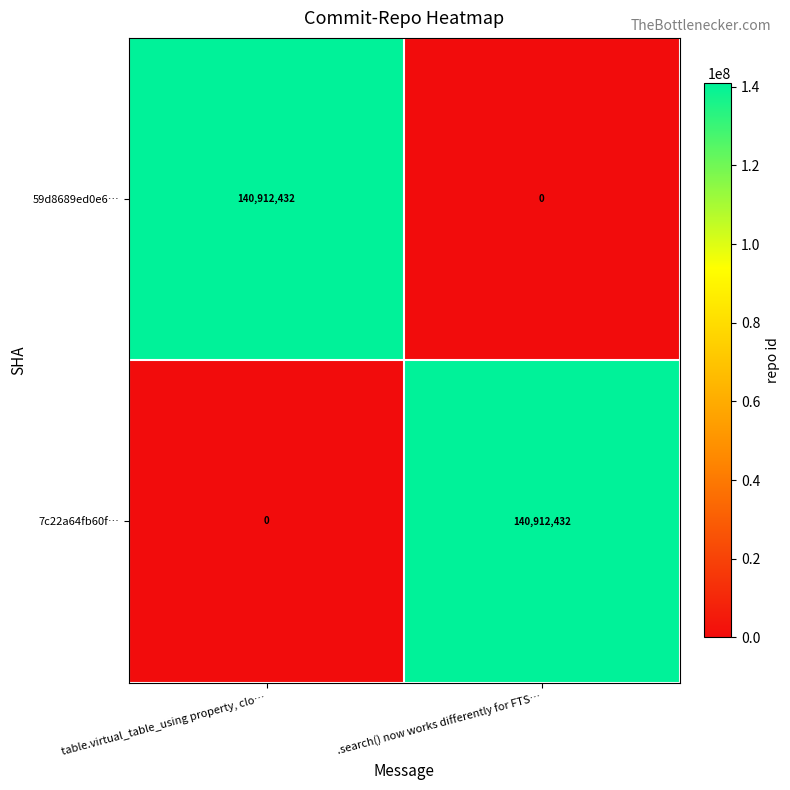

What is the total value across all series at .search() now works differently for FTS…?

140912432